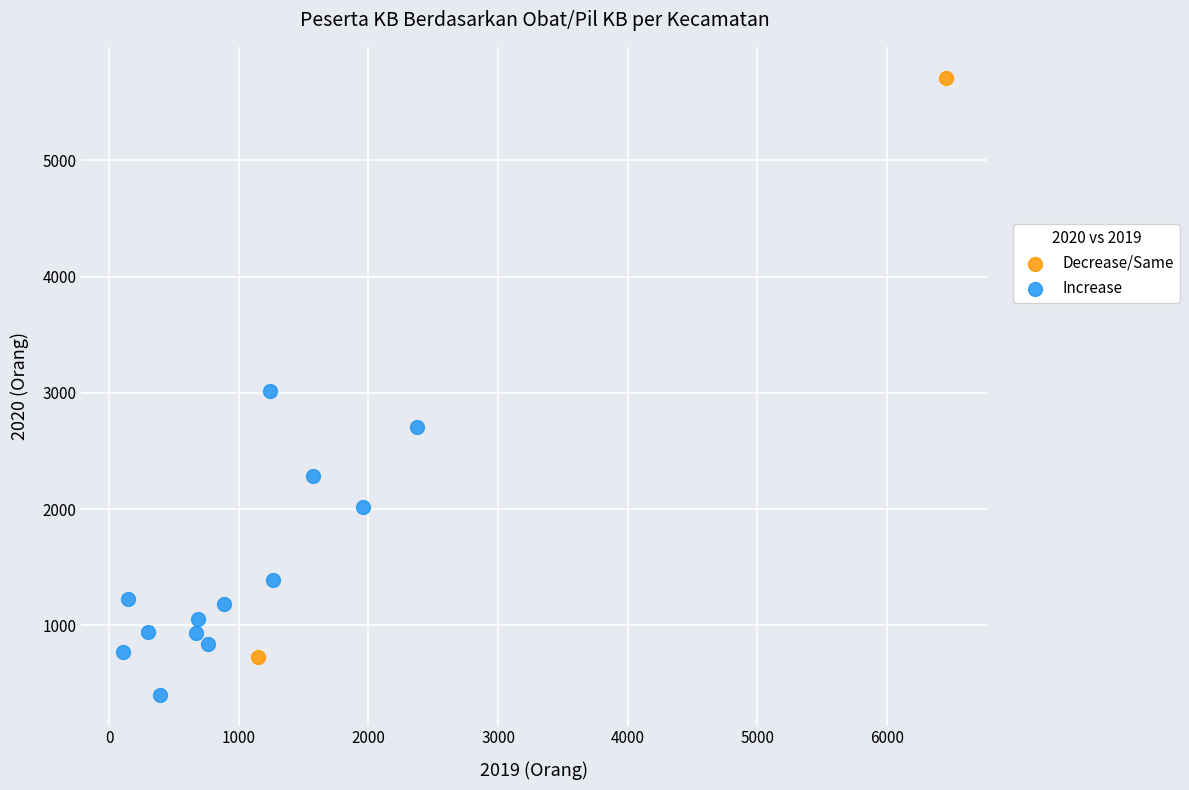

Which series reaches the minimum Y coordinate?

Increase